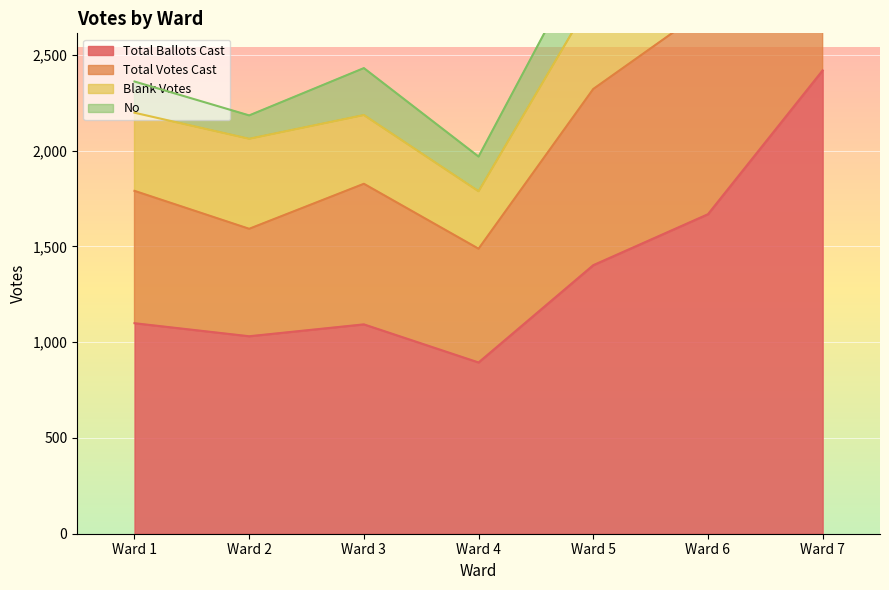

How many values in the Total Ballots Cast series exceed 1099?

3